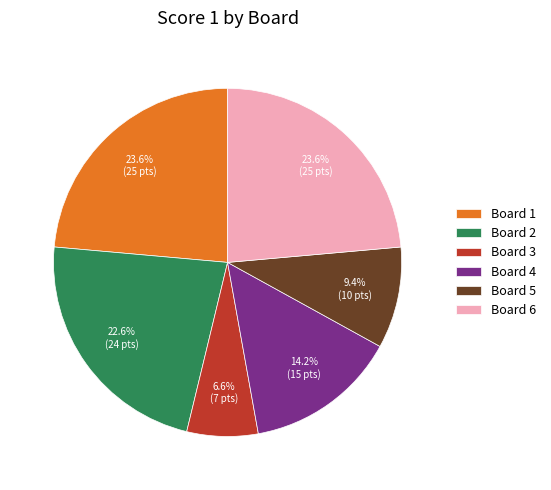

Do Board 1 and Board 6 together represent more than half of the pie?

No